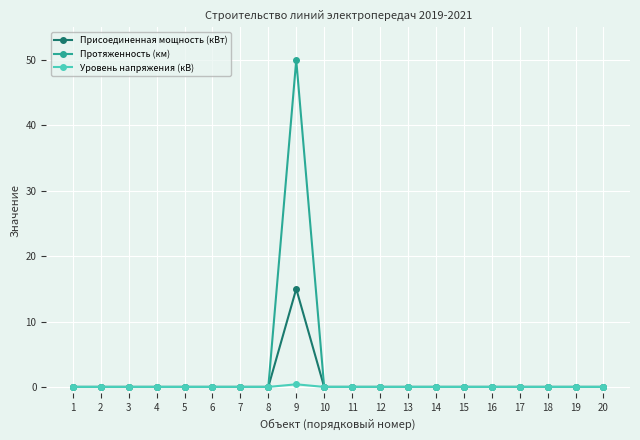

List the series in order of their overall mean, lowest first.

Уровень напряжения (кВ), Присоединенная мощность (кВт), Протяженность (км)